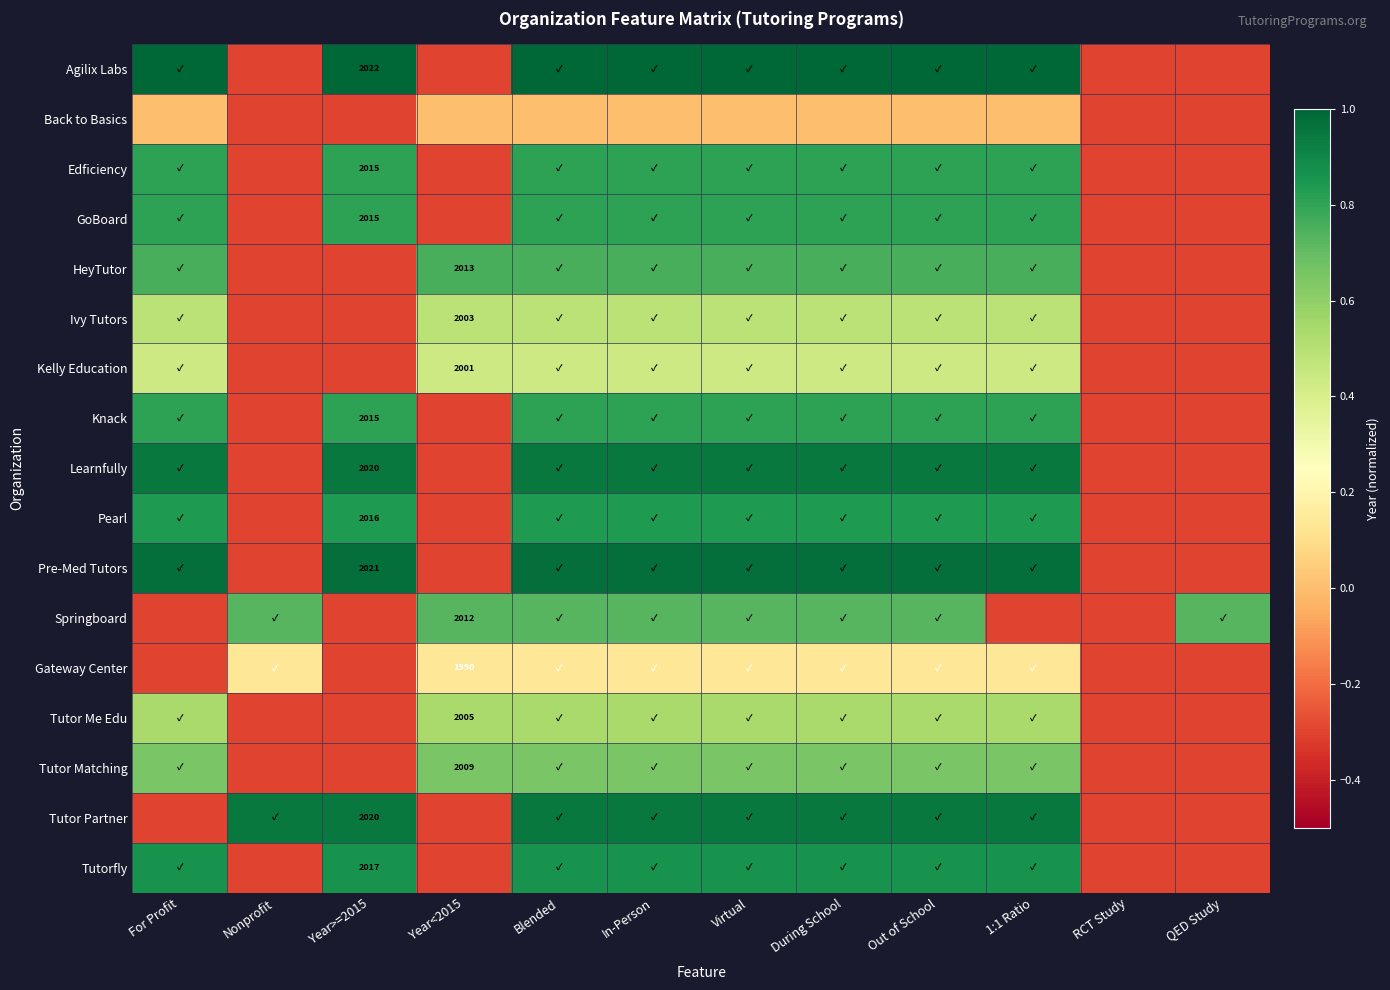

True or false: Edficiency has a value of 0.8 at Blended.

True